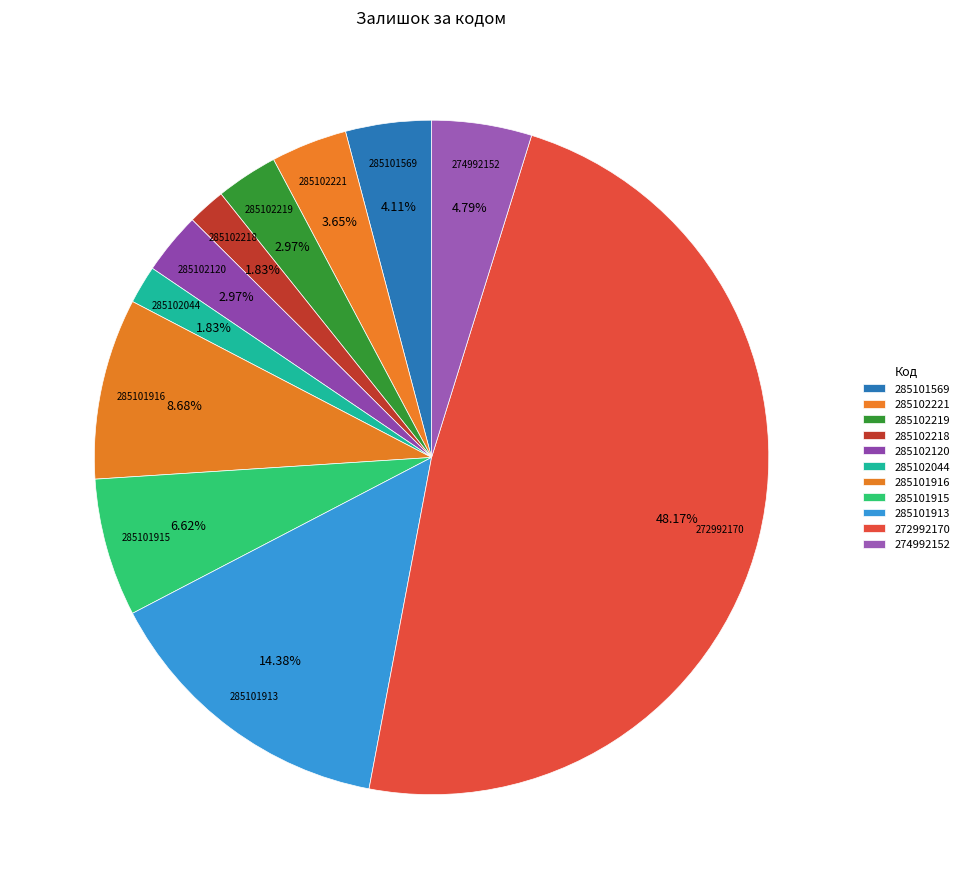

To the nearest percent, what is the average slice percentage?

9%